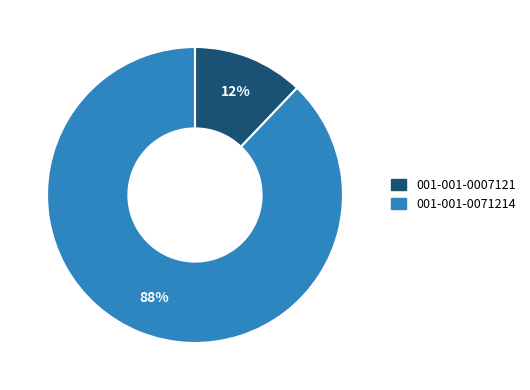

Combined, do 001-001-0071214 and 001-001-0007121 account for over 50%?

Yes